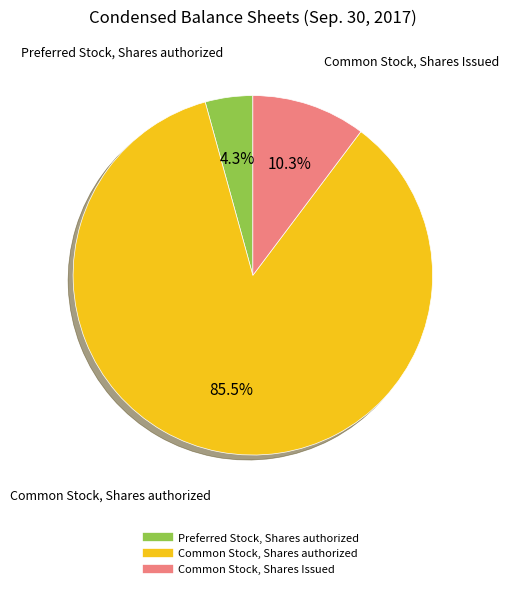

Which slice represents more than half of the pie?

Common Stock, Shares authorized